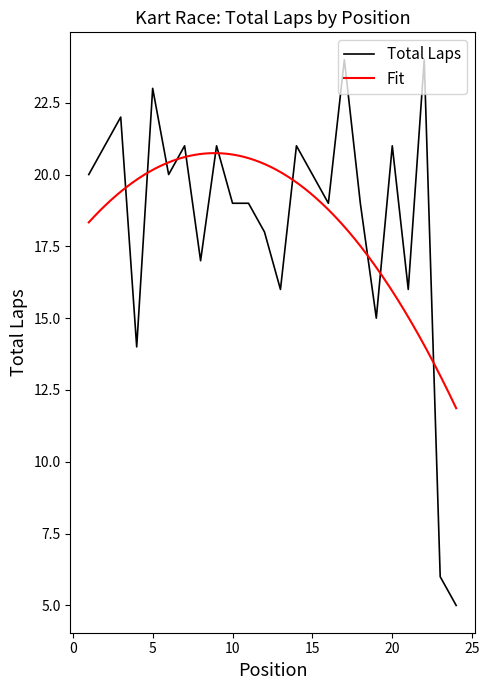

Reading right to left, transcribe all the data shown in this chart.

24=5	23=6	22=24	21=16	20=21	19=15	18=19	17=24	16=19	15=20	14=21	13=16	12=18	11=19	10=19	9=21	8=17	7=21	6=20	5=23	4=14	3=22	2=21	1=20